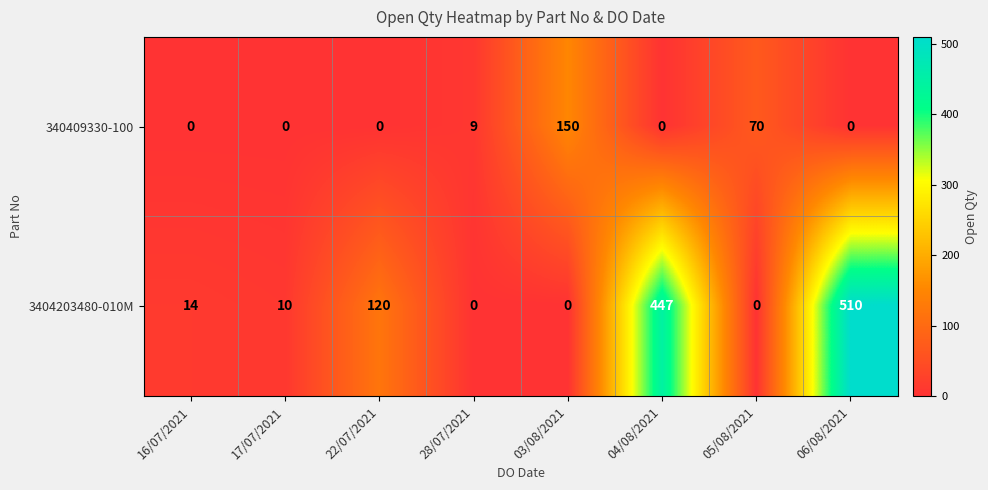

What is the difference between the 340409330-100 values at 28/07/2021 and 05/08/2021?

61